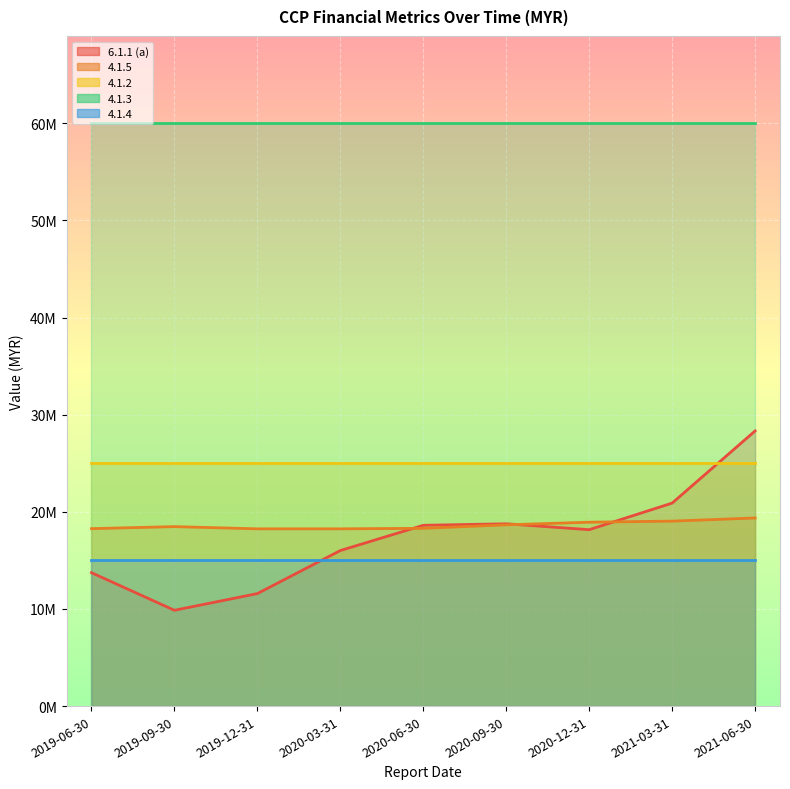

What is the total value across all series at 2019-06-30?

132005578.9